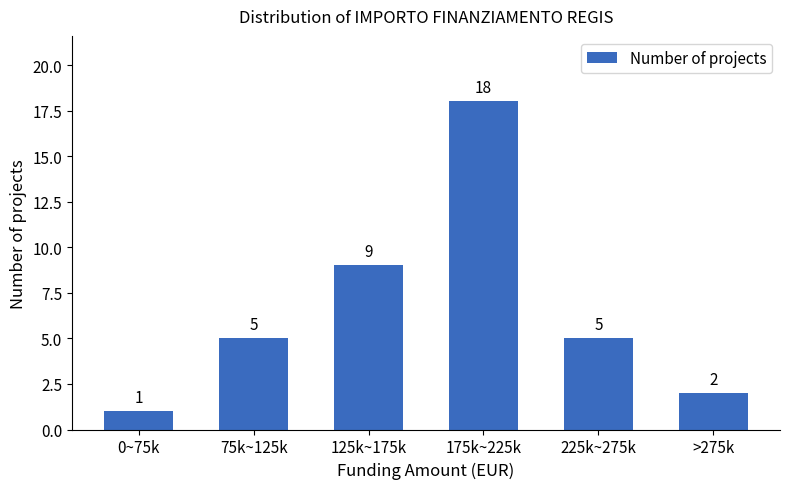

Reading right to left, list all the values displayed in this chart.

2	5	18	9	5	1